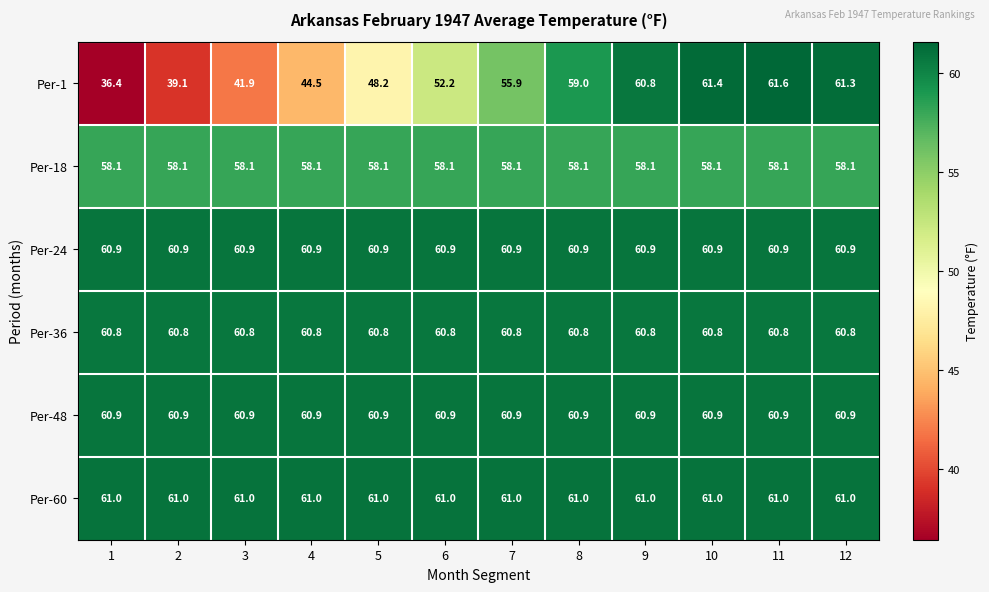

At which category is the sum across all series the highest?

11